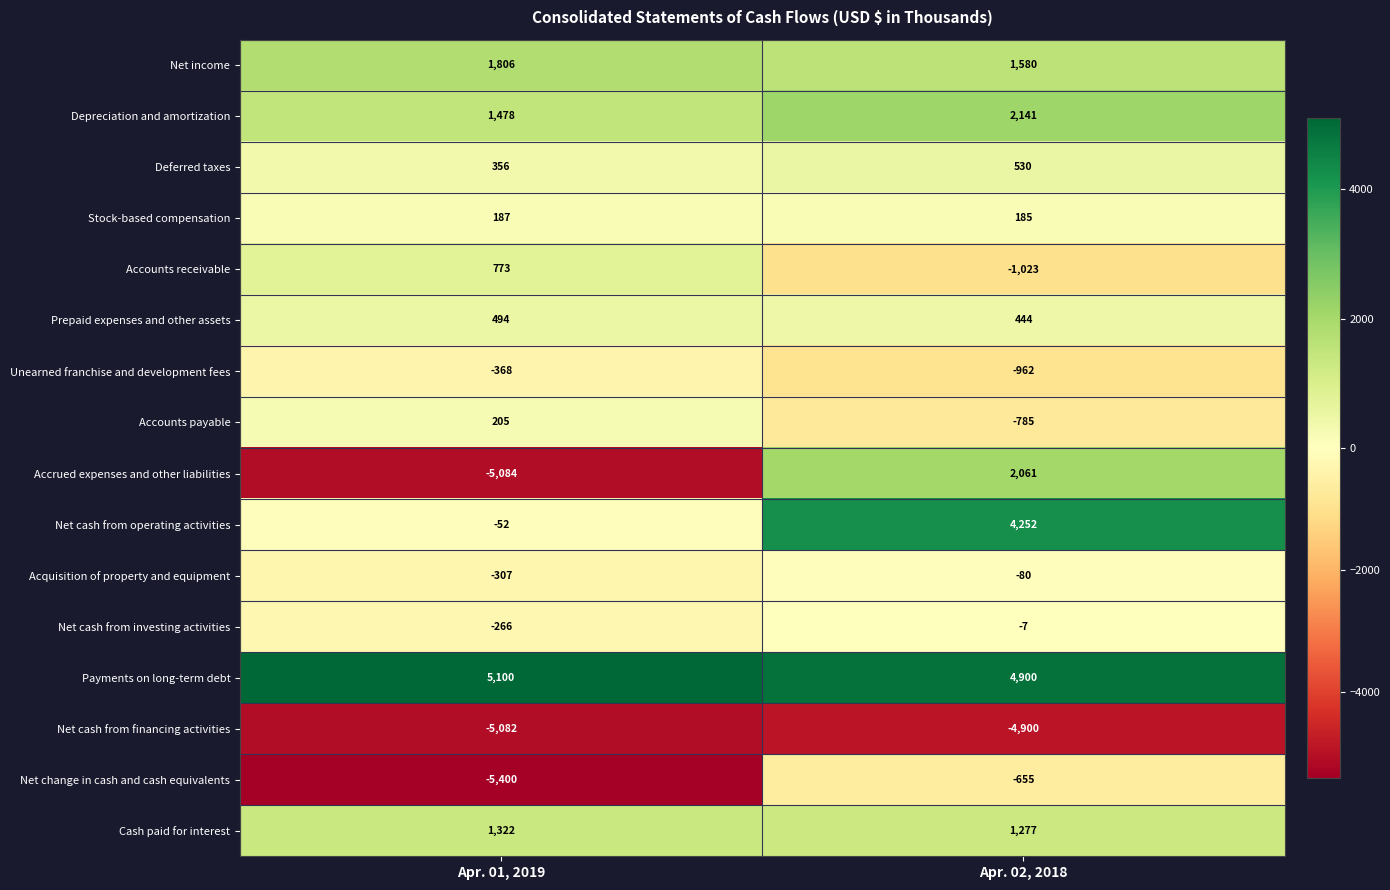

List the labels in order of Unearned franchise and development fees value, largest first.

Apr. 01, 2019, Apr. 02, 2018